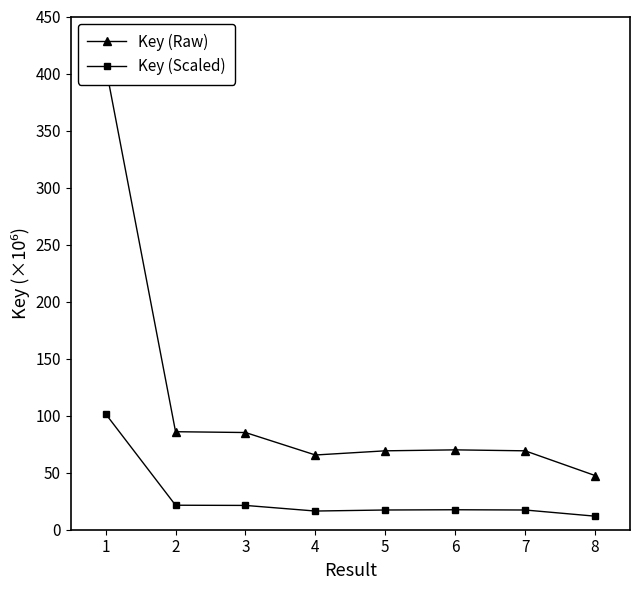

What are all the series names shown in the legend?

Key (Raw), Key (Scaled)